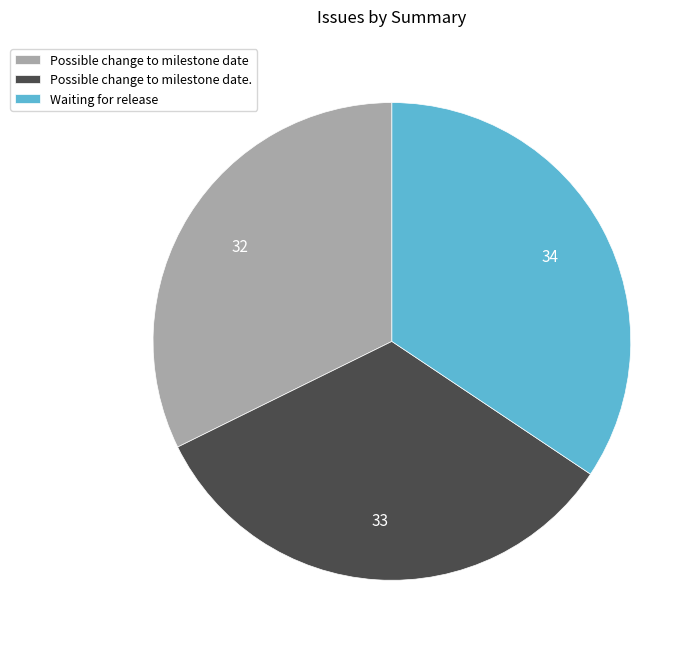

Do Waiting for release and Possible change to milestone date. together represent more than half of the pie?

Yes